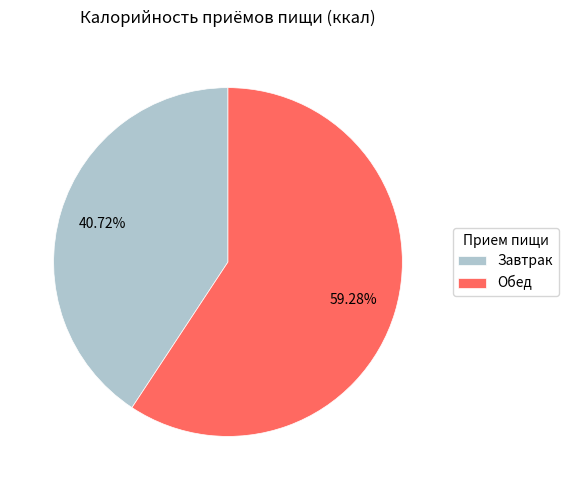

Count the number of slices in the pie.

2